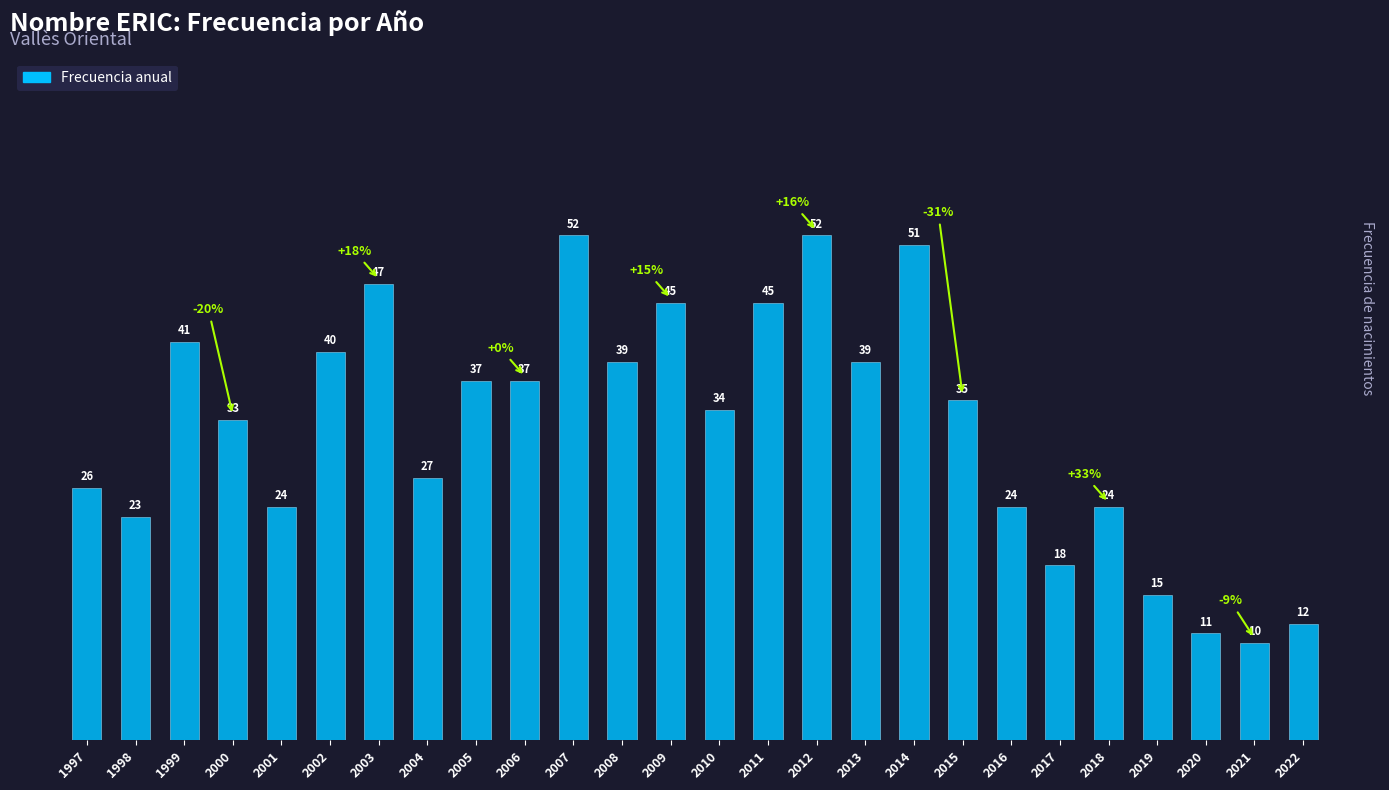

What is the greatest value displayed?

52